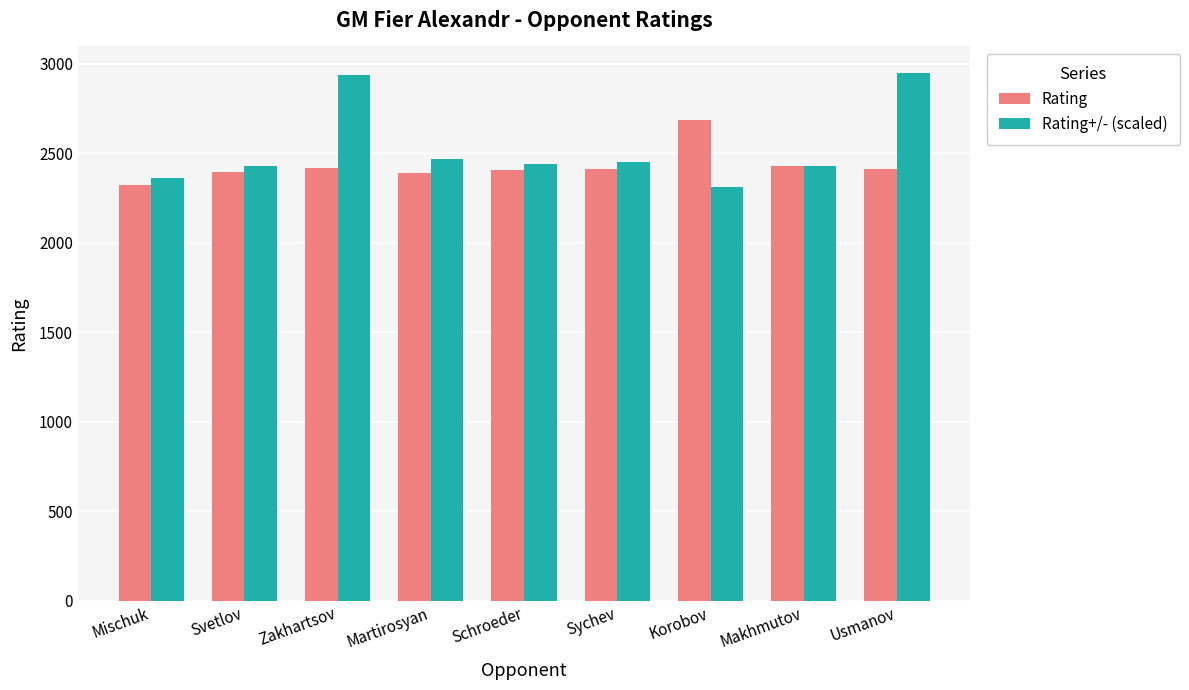

How many groups of bars are there?

9